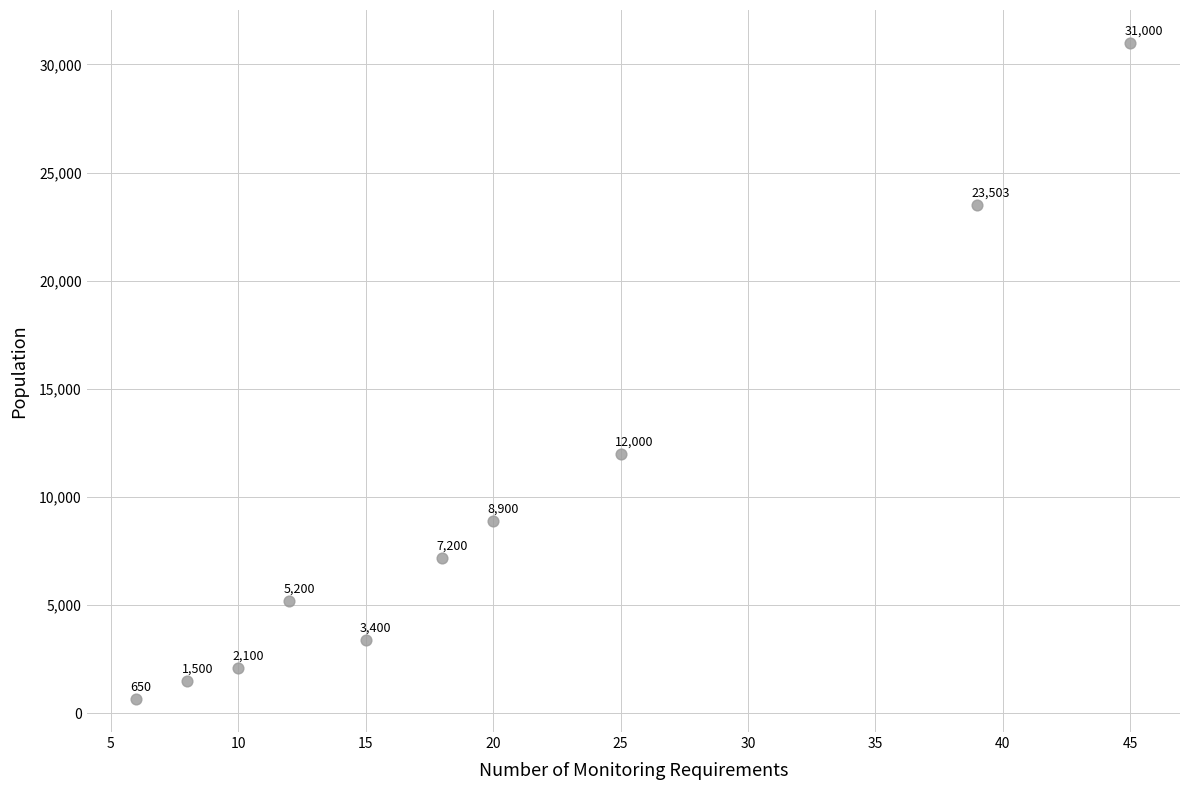

What Y value in the scatter plot is closest to 15825?

12000